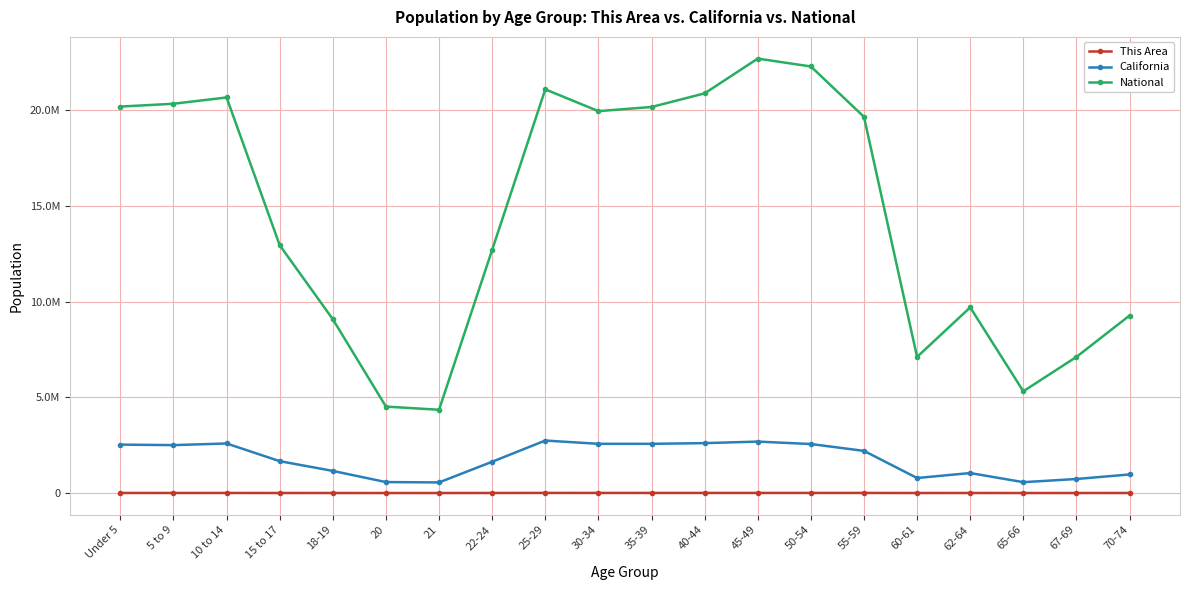

Reading left to right, extract all data points from this chart.

This Area: 4814	4420	4682	3075	2304	1310	1305	4416	7081	6549	5905	5868	6181	6351	5821	2207	2850	1412	1913	2757
California: 2531333	2505839	2590930	1666938	1157002	573642	555775	1636532	2744409	2573468	2573579	2609131	2689819	2562552	2204296	786276	1045921	568817	734741	971778
National: 20201362	20348657	20677194	12954254	9086089	4519129	4354294	12712576	21101849	19962099	20179642	20890964	22708591	22298125	19664805	7113727	9704197	5319902	7115361	9278166